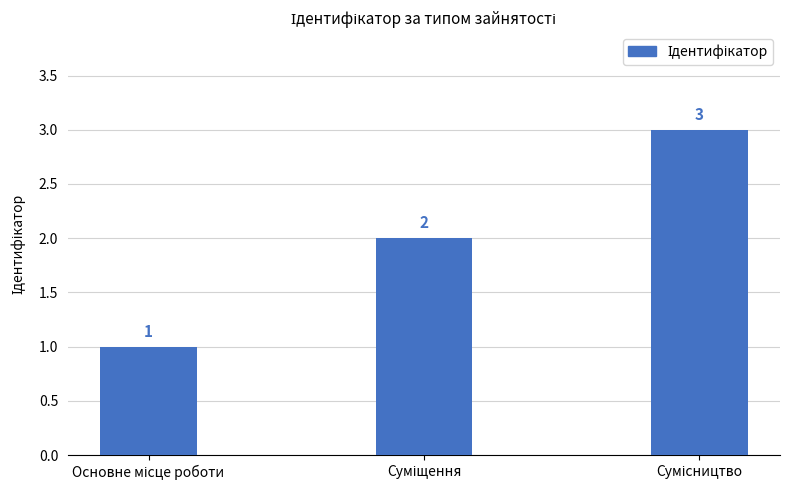

What is the value of the 1st bar from the left?

1